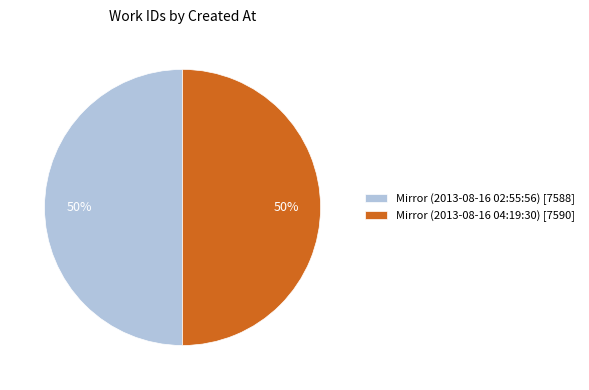

Is it true that Mirror (2013-08-16 04:19:30) [7590] is 50% of the pie?

True